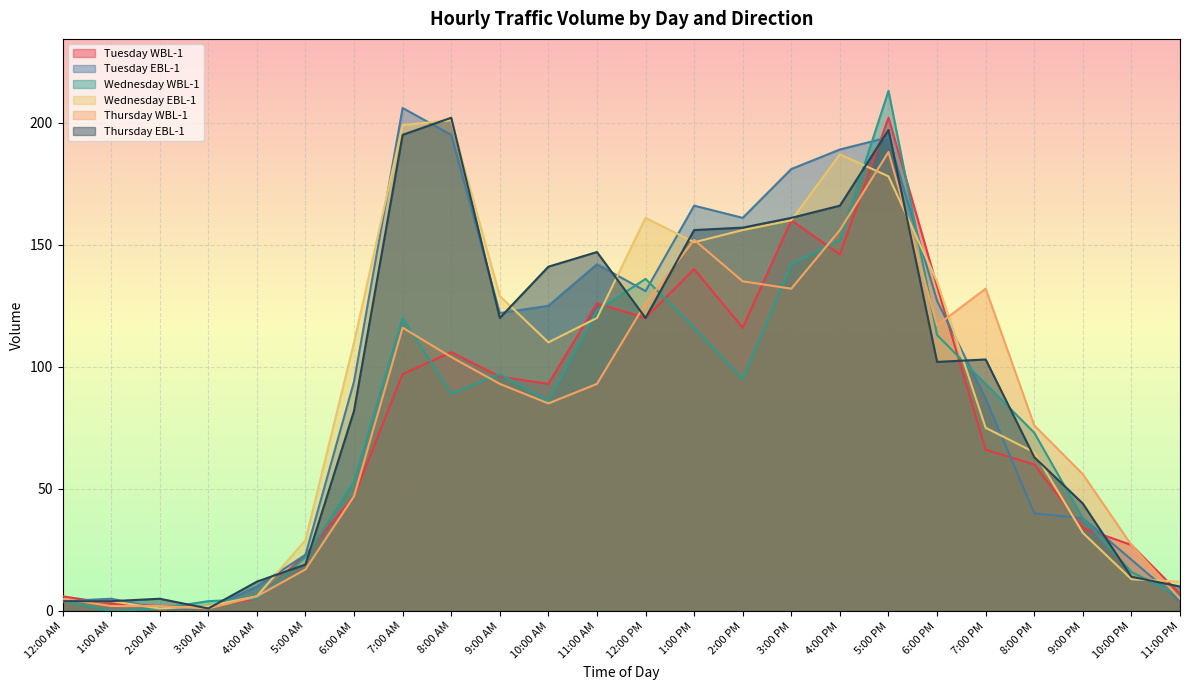

At which category does Thursday WBL-1 reach its first local peak?

7:00 AM